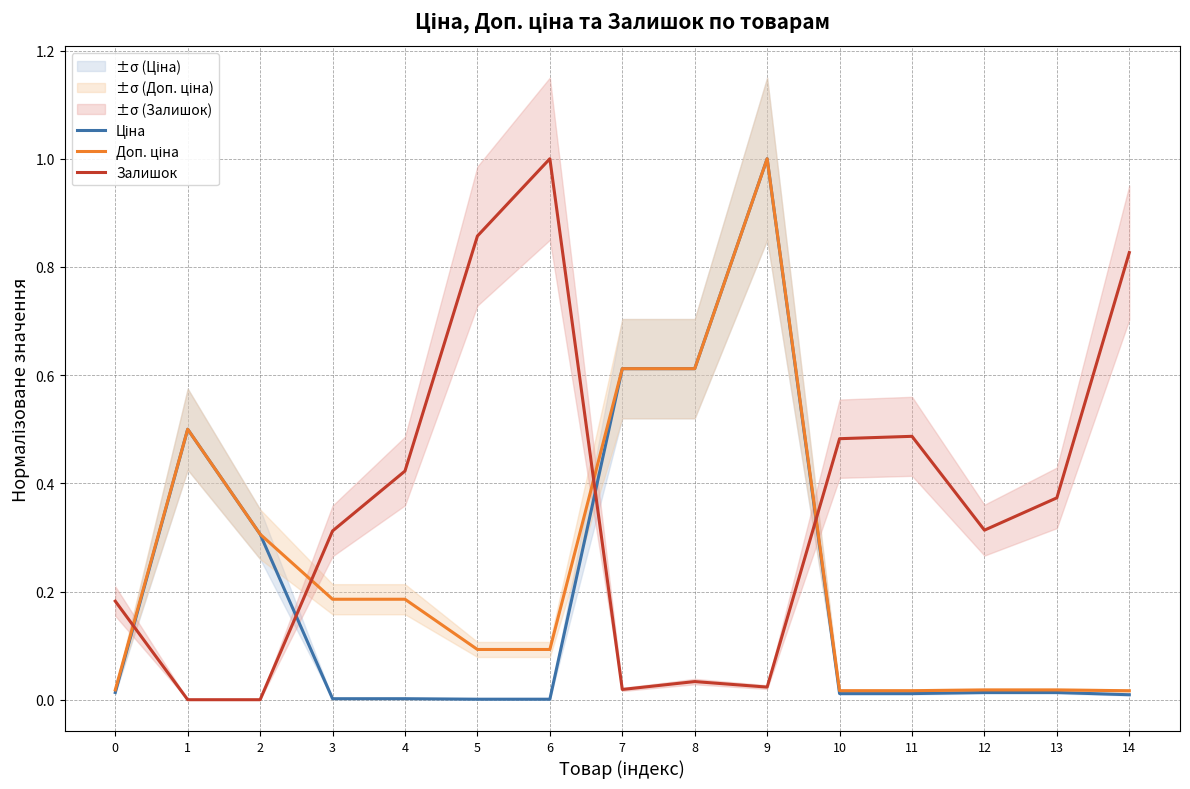

The Ціна series shows 0.0 at 13. True or false?

True